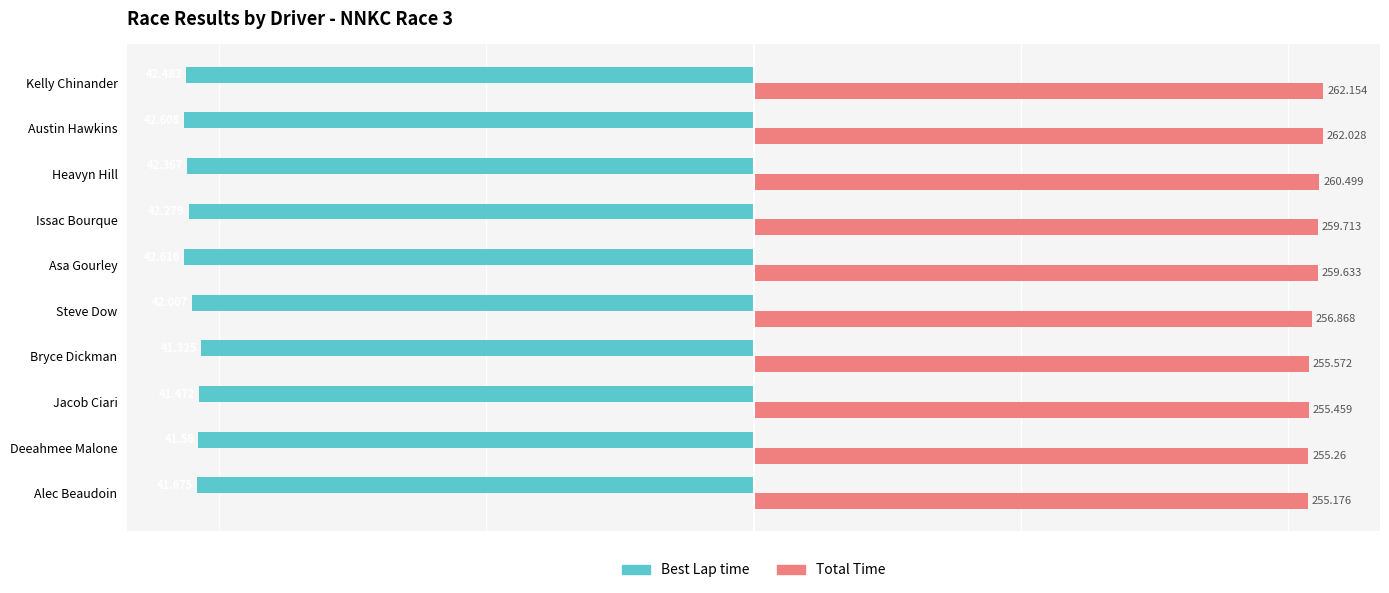

Between Bryce Dickman and Steve Dow, which series saw the biggest shift?

Best Lap time